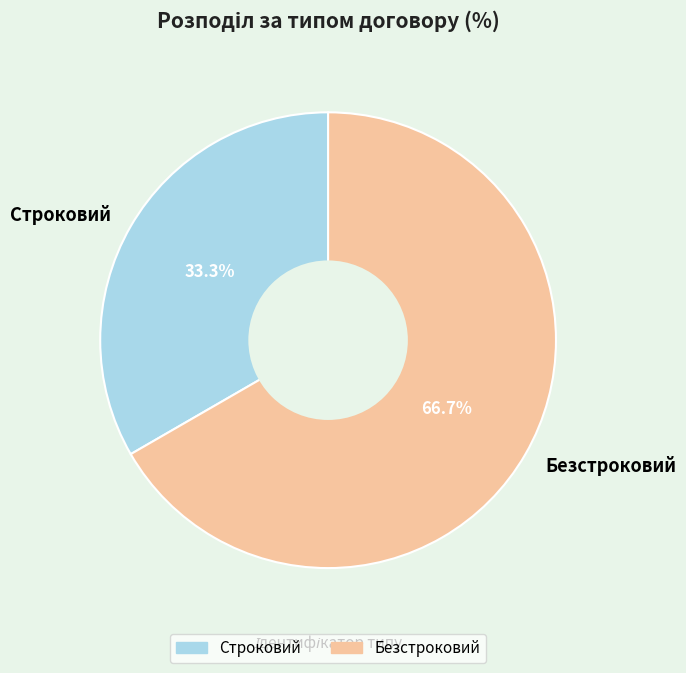

What is the largest slice in the pie chart?

Безстроковий